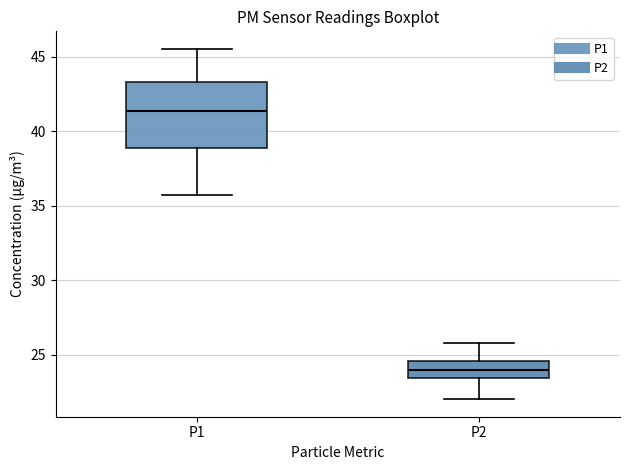

Where does the upper whisker of the box for P2 end on the y-axis? The values are not printed on the chart, so give them approximately, as read against the axis.

26.0